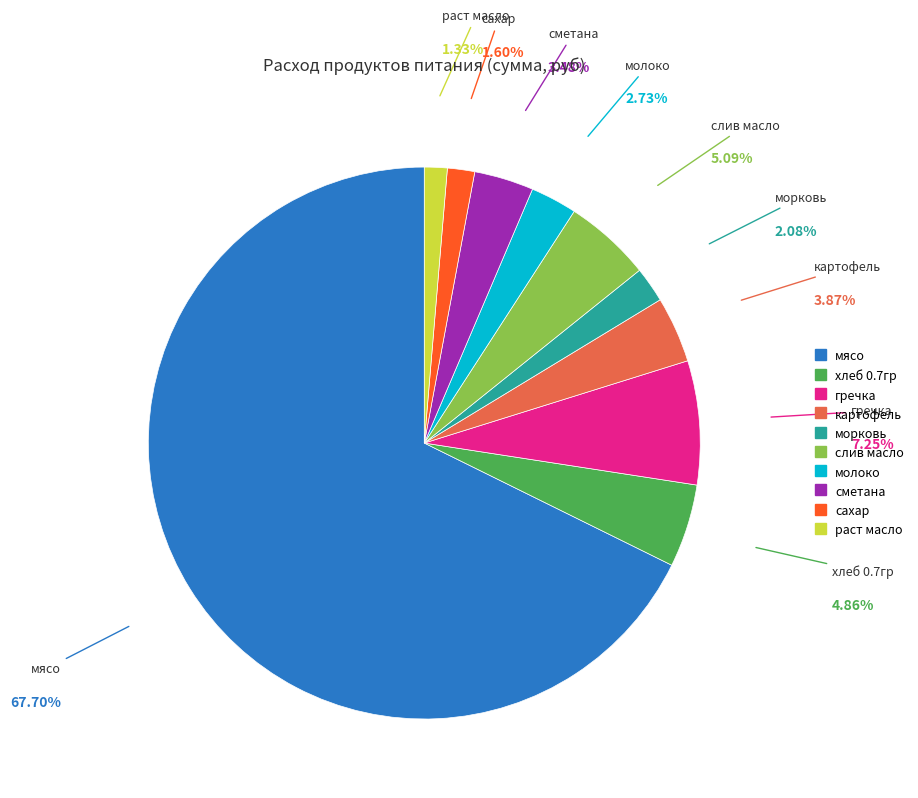

Between сметана and сахар, which is larger?

сметана